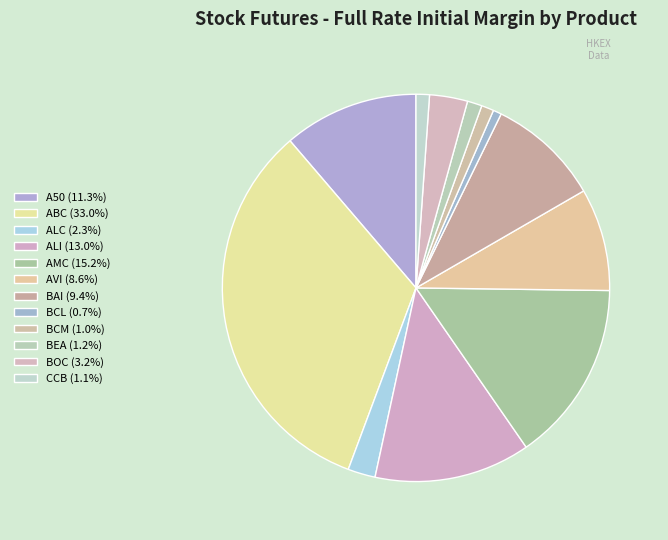

Does any single category account for the majority?

No